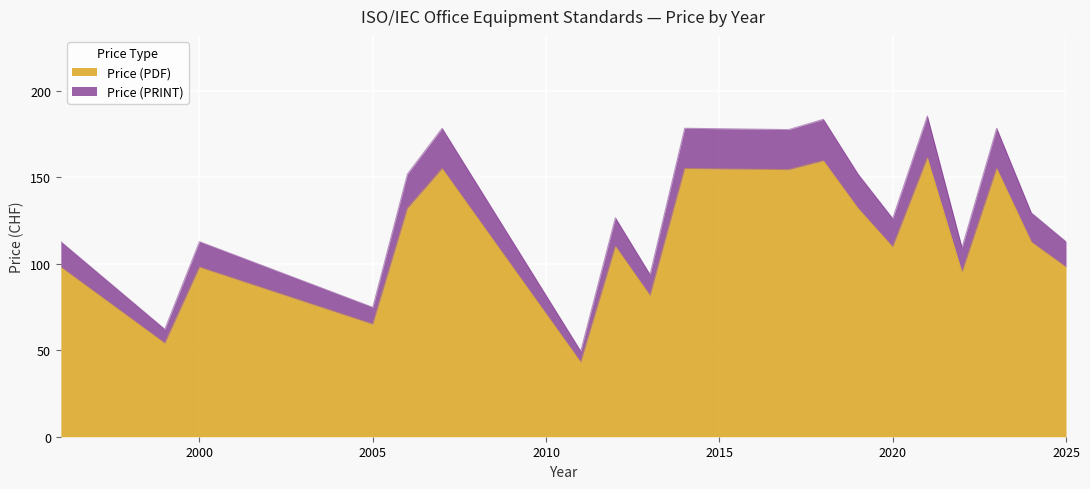

What is the total value across all series at 2007?

333.2